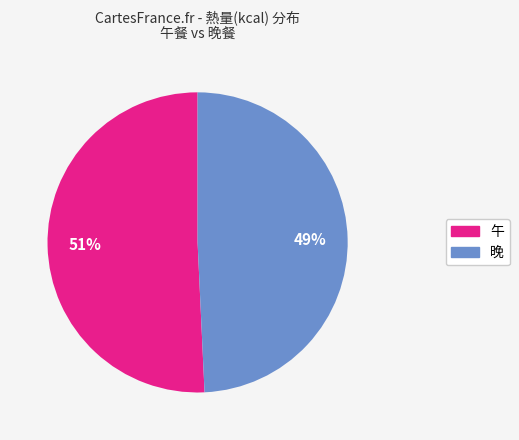

True or false: 晚 accounts for 1% of the total.

False